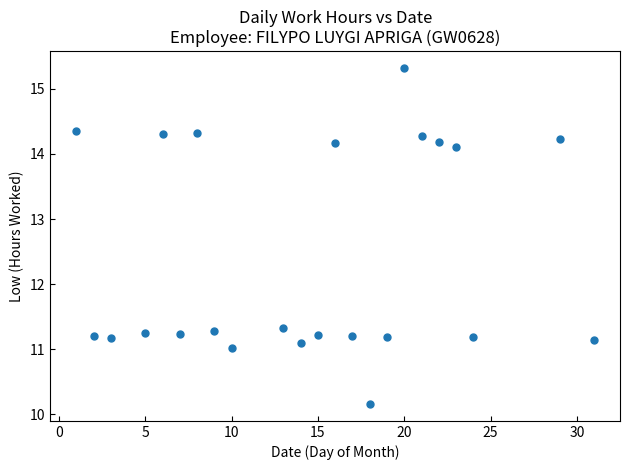

What is the range of Y values (max minus min)?

5.2